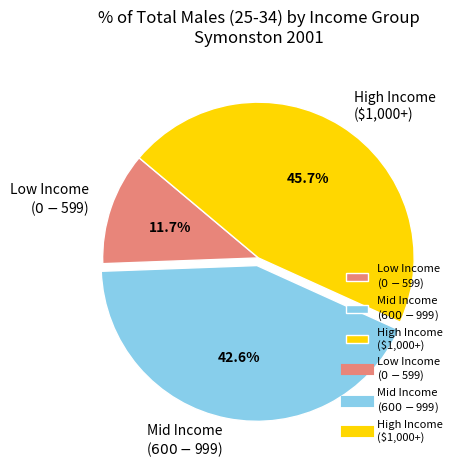

Does any single category account for the majority?

No